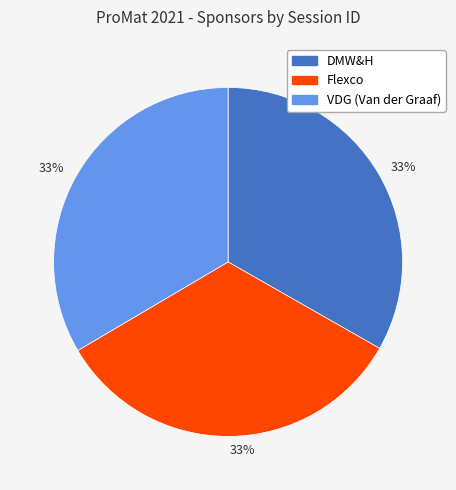

Does any single category account for the majority?

No